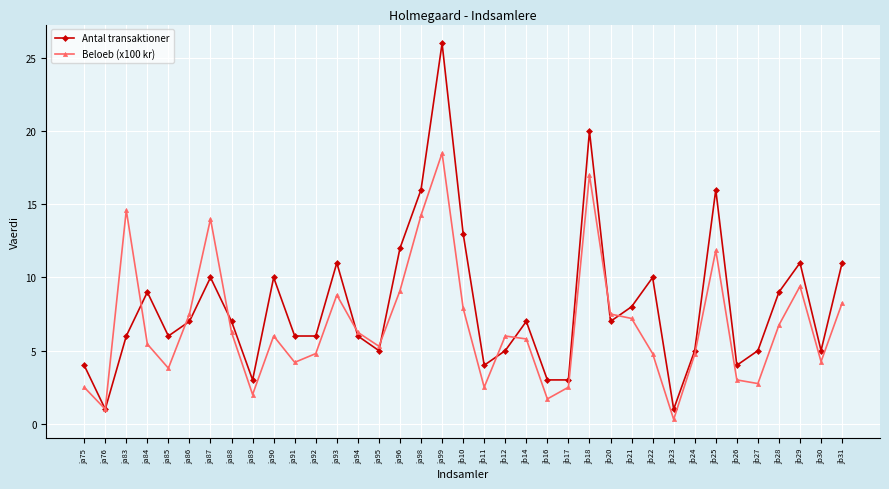

What is the sum of the Antal transaktioner values at jb22 and jb23?

11.0